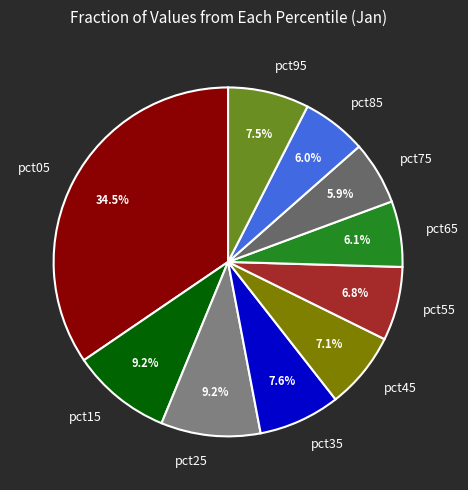

Does pct95 represent more than half of the total?

No